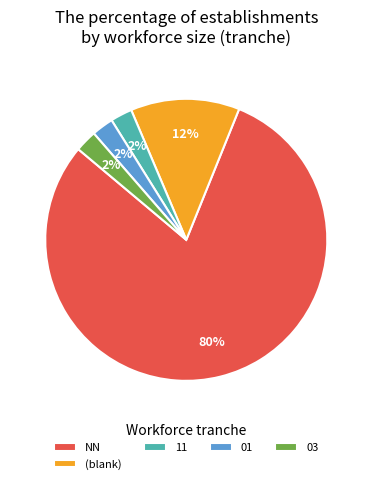

Is 11 the majority of the pie?

No